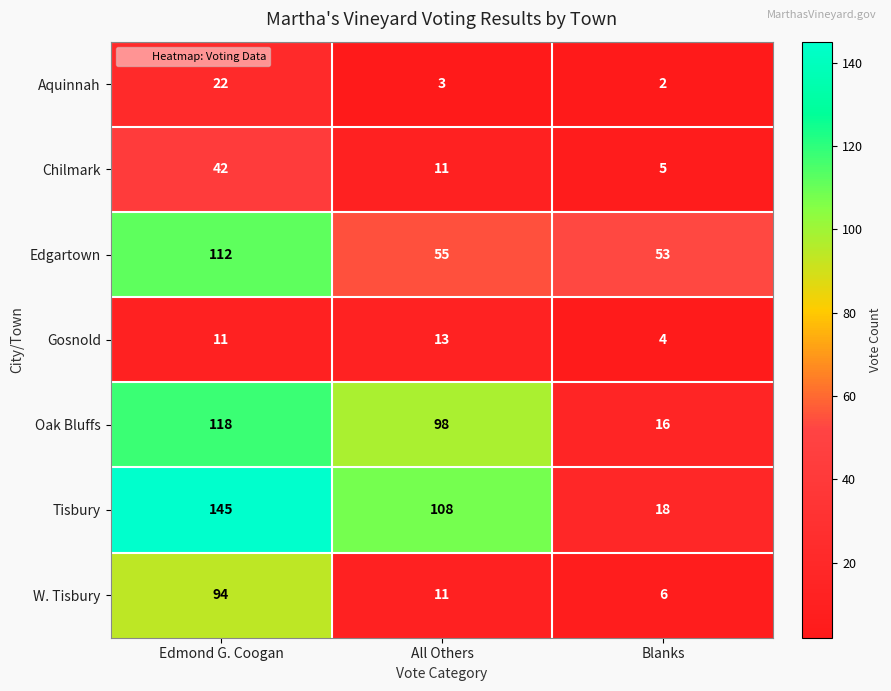

What is the spread (max minus min) of values at Edmond G. Coogan?

134